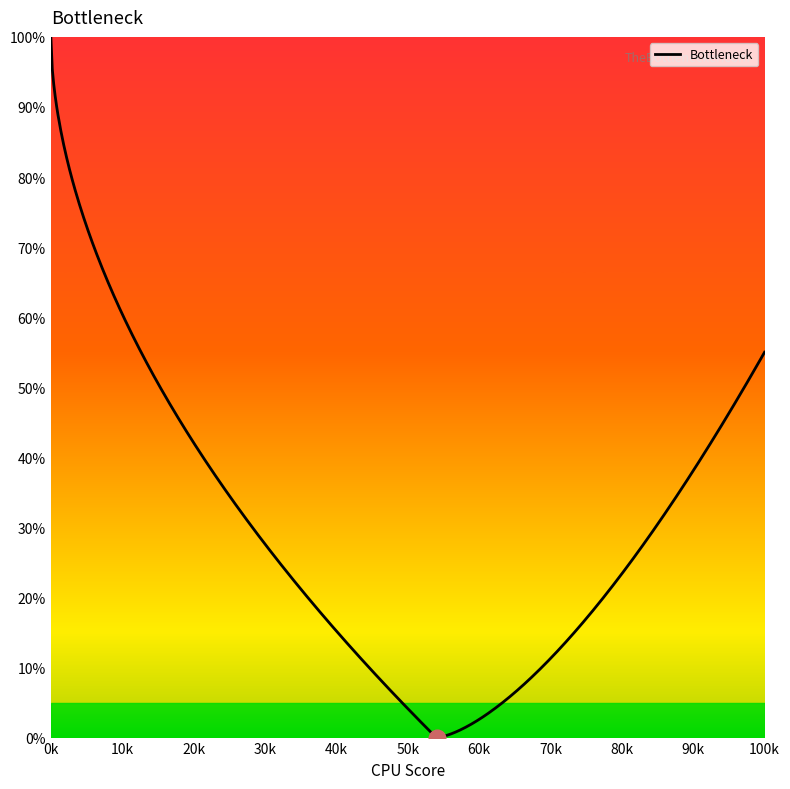

What is the difference between the maximum and minimum values?

100.0